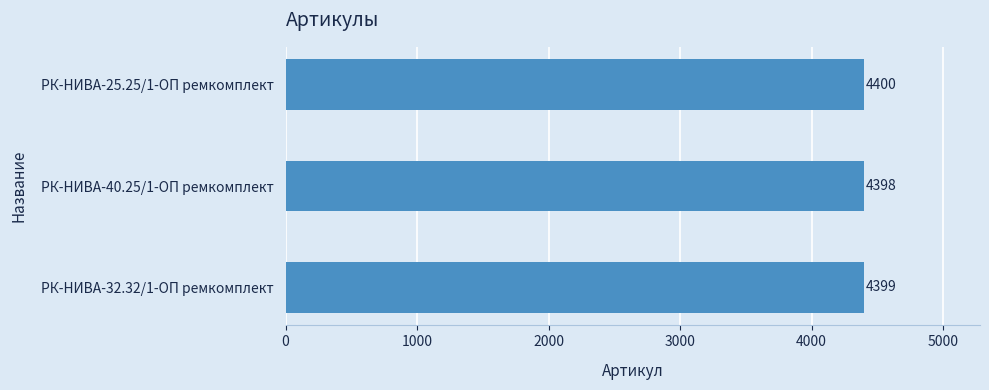

Where is the data nearest to the value 4399?

РК-НИВА-32.32/1-ОП ремкомплект